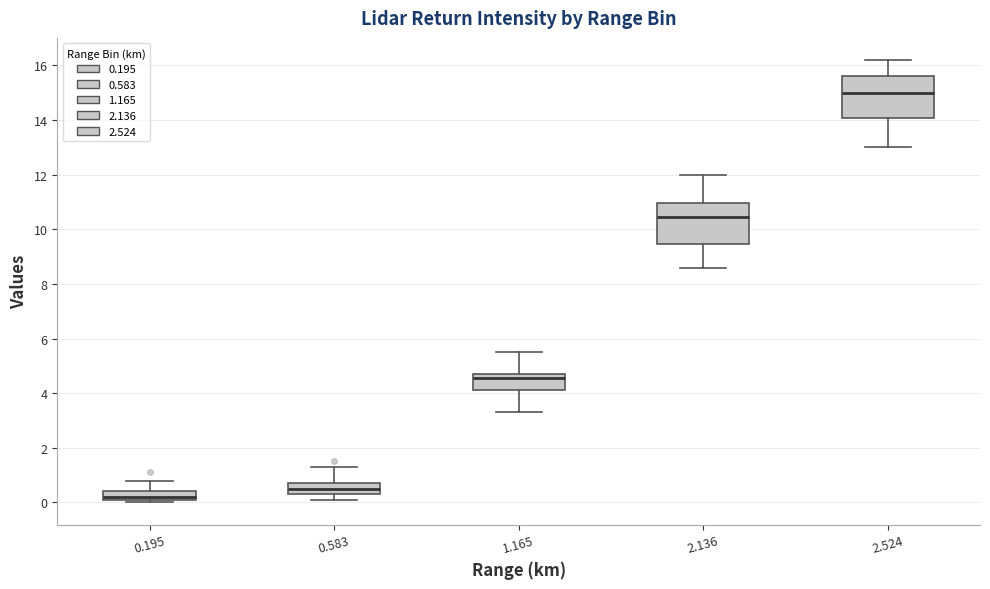

Which box has the highest median line?

2.524